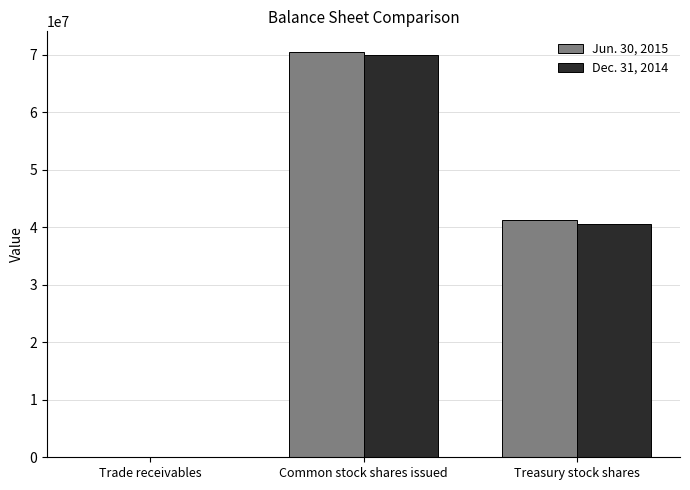

The Jun. 30, 2015 series shows 114021511 at Common stock shares issued. True or false?

False